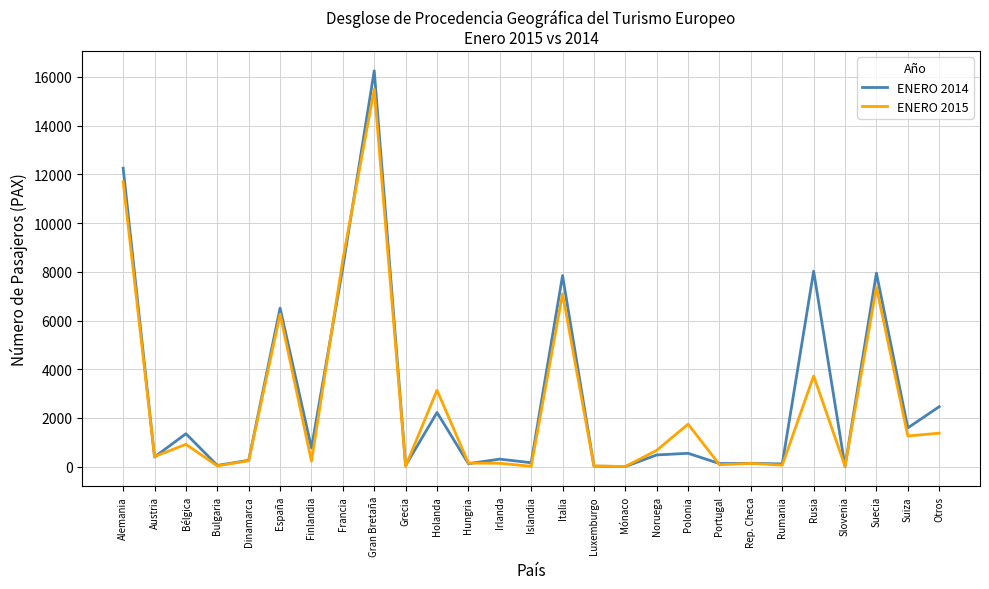

Where is the first local maximum for ENERO 2014?

Bélgica